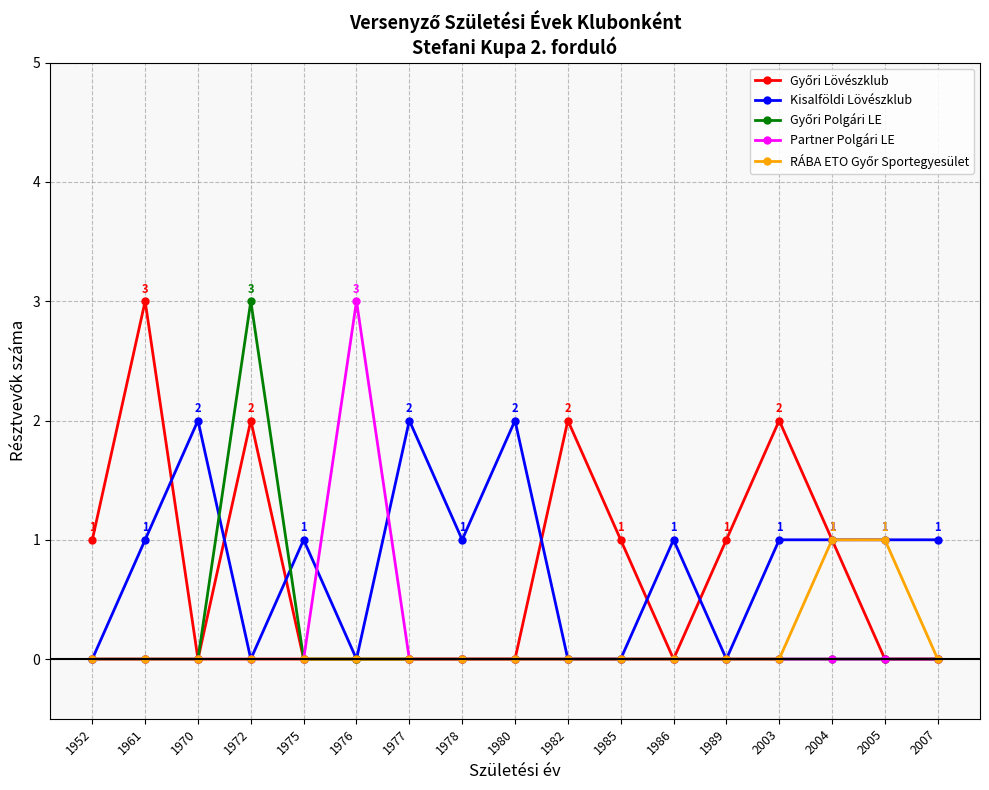

Between 1970 and 1975, which series saw the biggest shift?

Kisalföldi Lövészklub